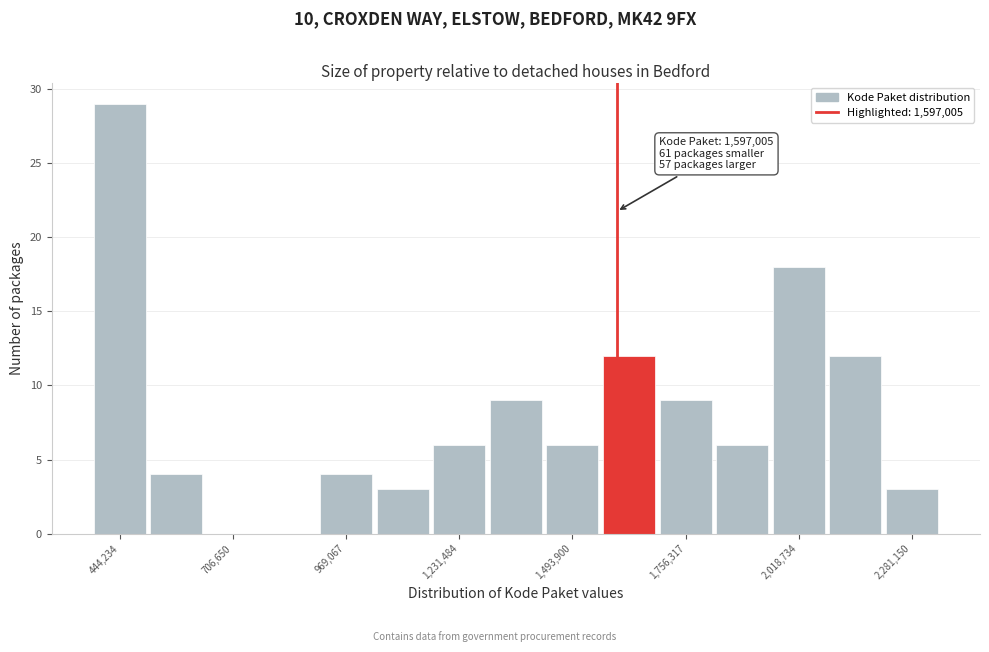

Around what value on the x-axis is the tallest bar? Give the approximate position of its centre, as read against the axis.

450000